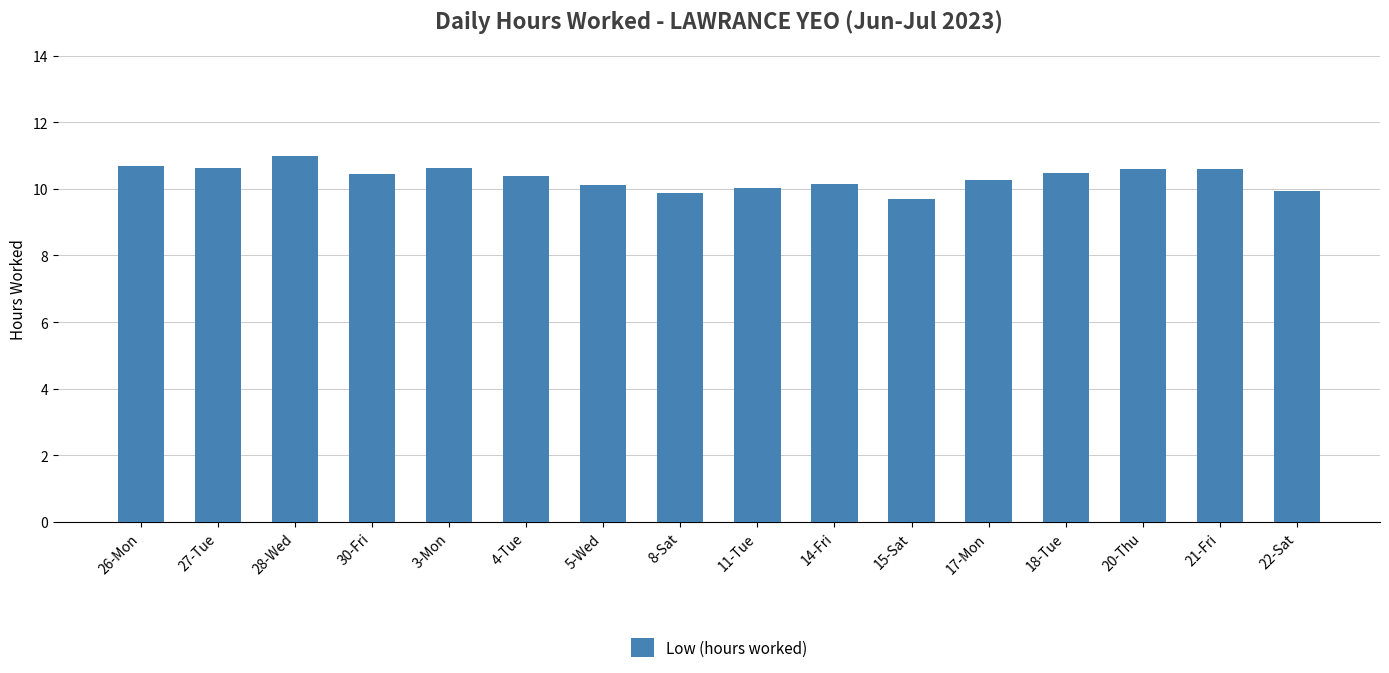

How many data points does each series have?

16